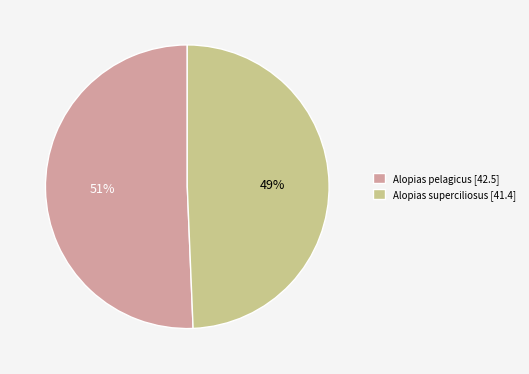

Is the sum of Alopias pelagicus [42.5] and Alopias superciliosus [41.4] greater than half?

Yes